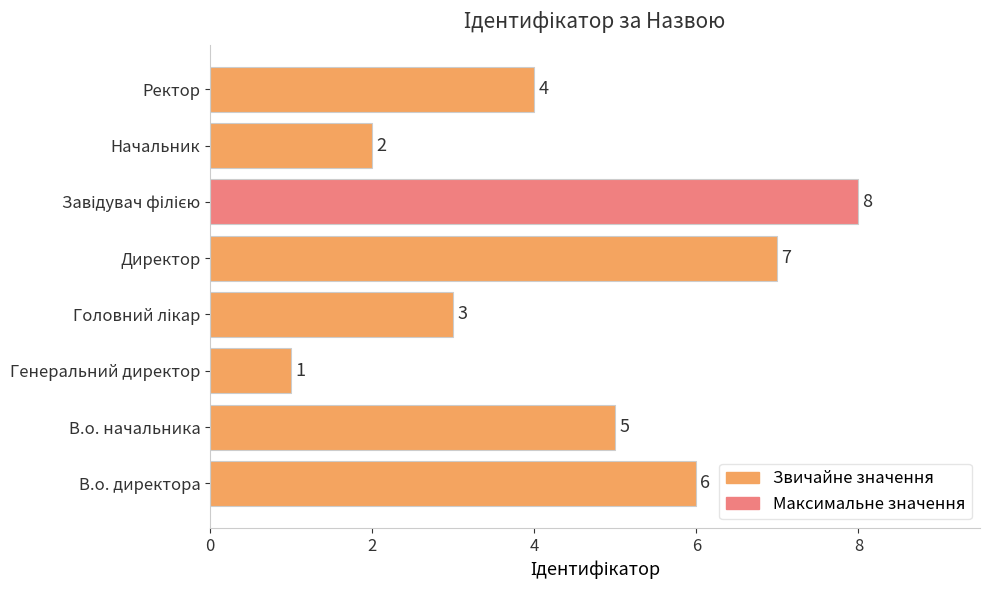

What is the difference between the maximum and second lowest values?

6